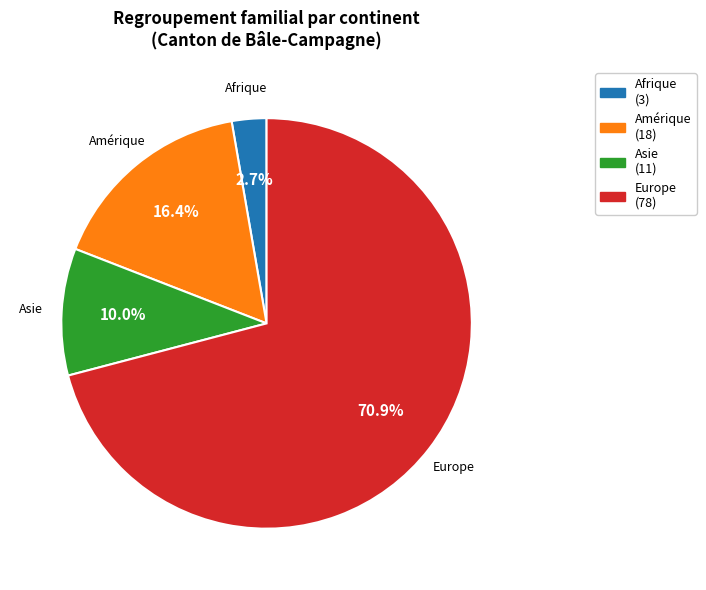

What is the ratio of the value at Asie to the value at Amérique?

0.6